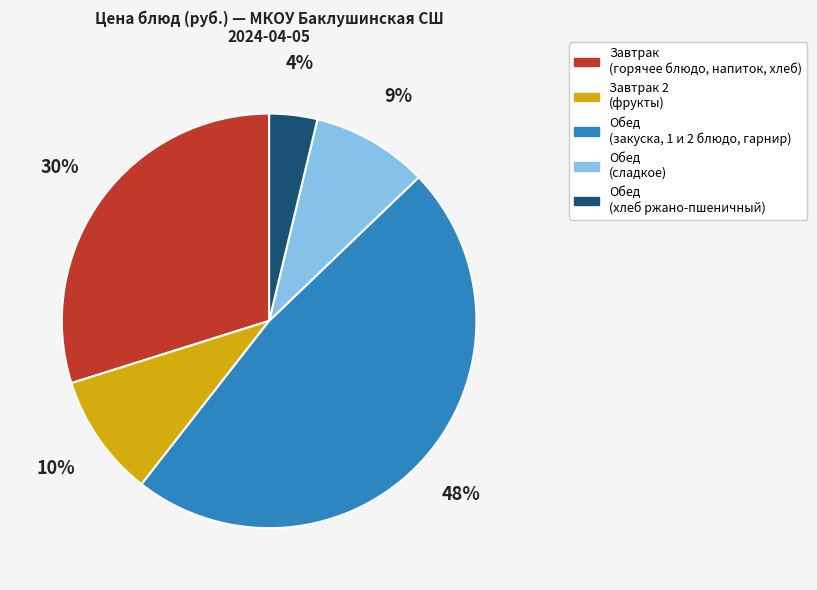

Is there a majority slice in this chart?

No